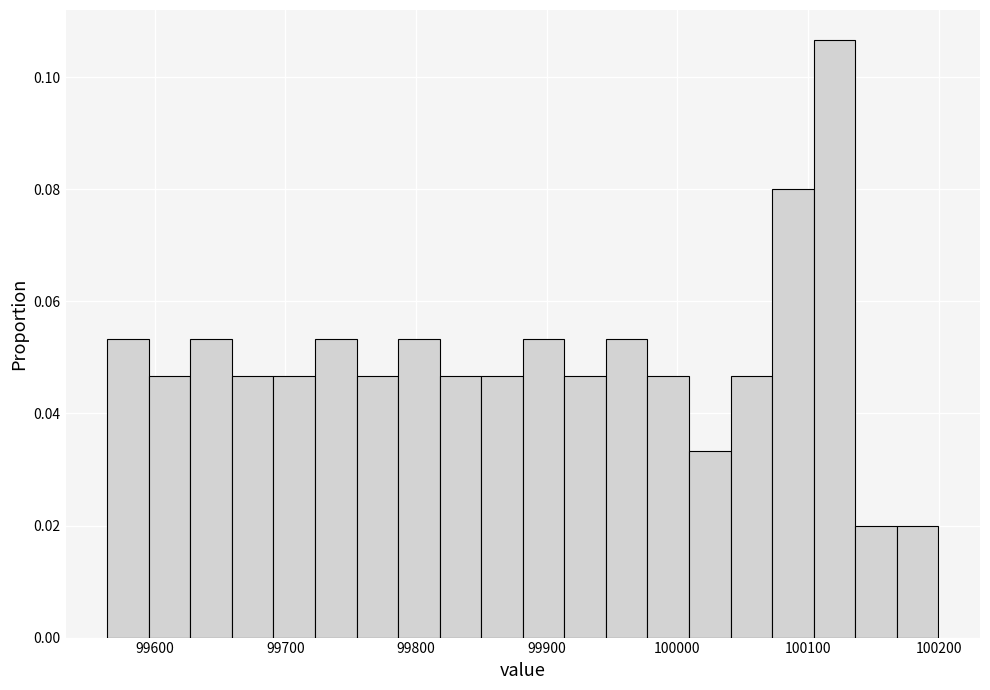

Read against the x-axis, roughly where is the centre of the tallest bar?

100120